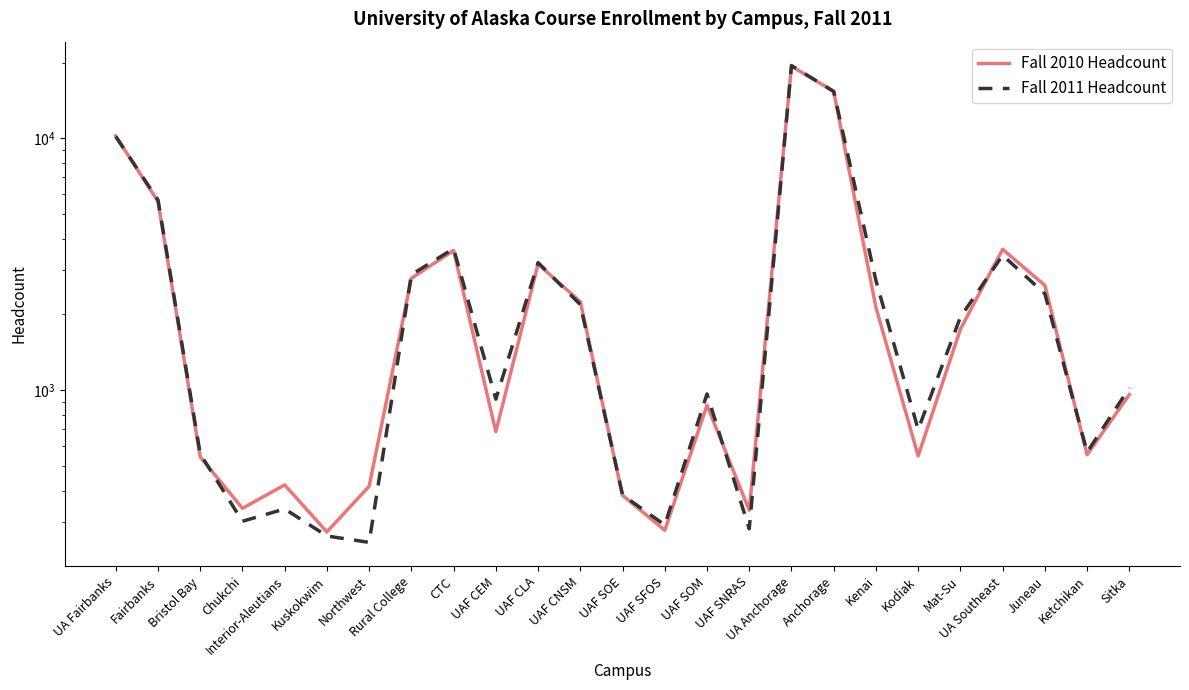

How many interior local valleys does the Fall 2010 Headcount series have?

7